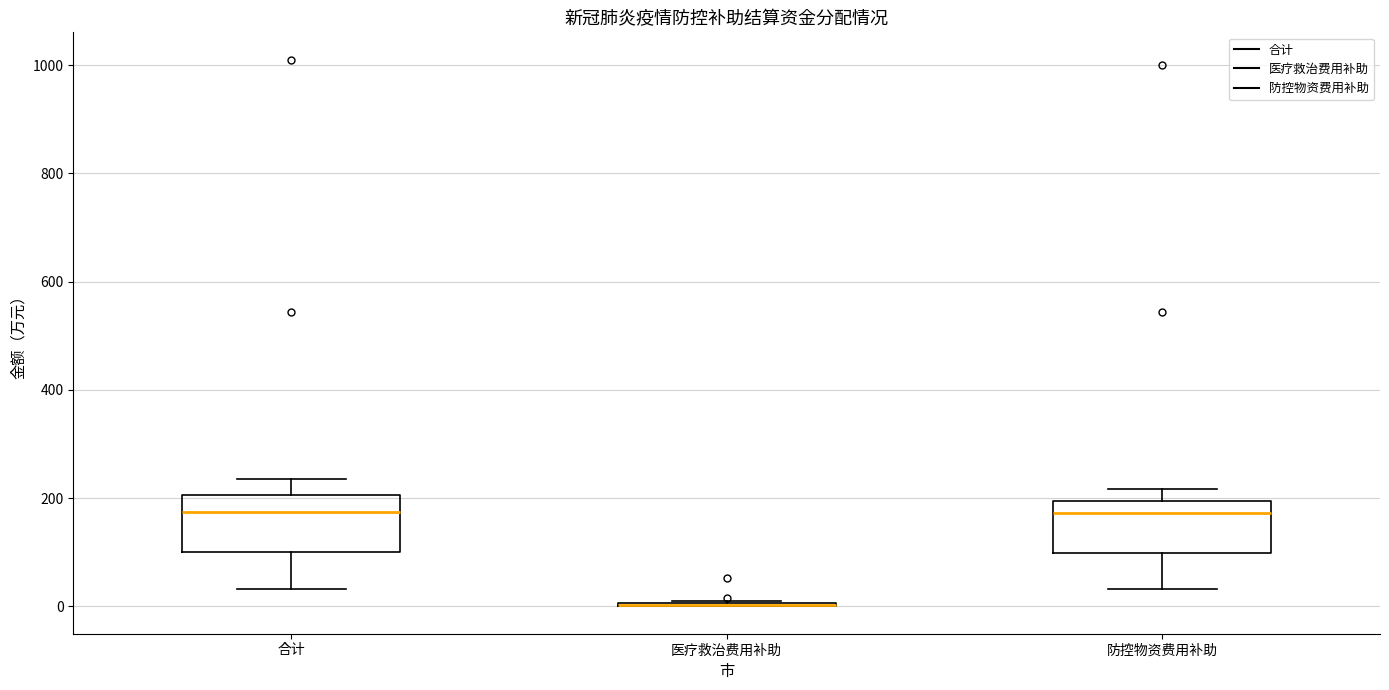

Reading left to right, transcribe this box plot: for each box, give where its median line is, the range the box spans, and where its two whiskers end, as read against the y-axis. The values are not printed on the chart, so give them approximately, as read against the axis.

合计: median 180, box 100 to 200, whiskers 40 to 240
医疗救治费用补助: box collapsed to a line at 0, whiskers 0 to 20
防控物资费用补助: median 180, box 100 to 200, whiskers 40 to 220